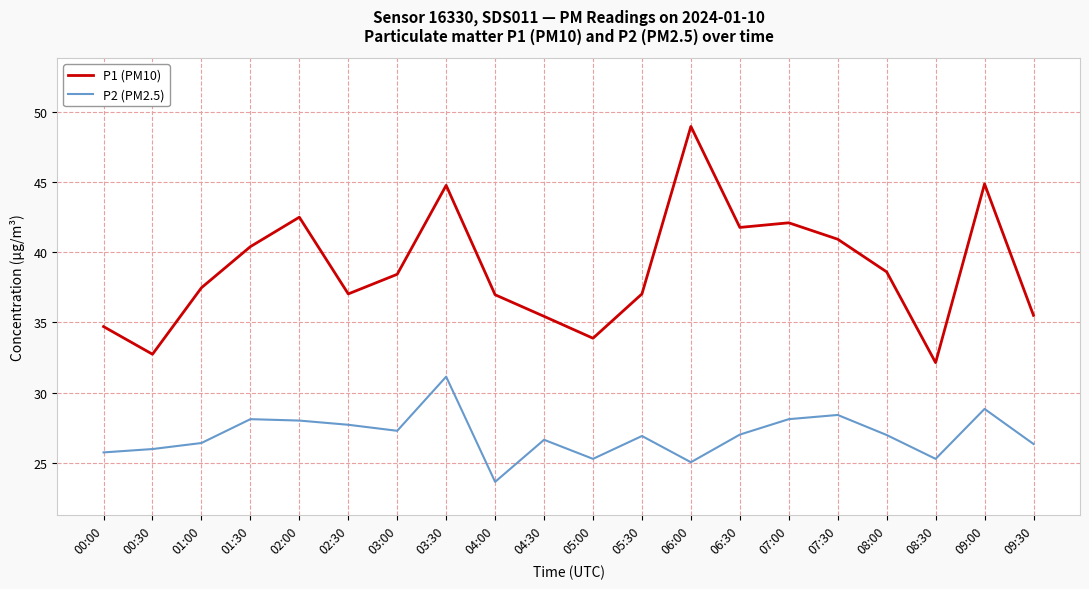

Rank the series at 07:00 from lowest to highest value.

P2 (PM2.5), P1 (PM10)